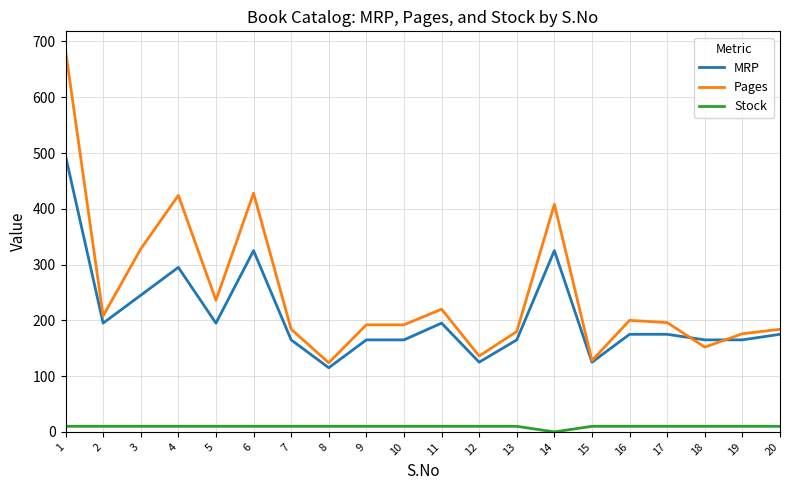

What is the minimum value for MRP?

115